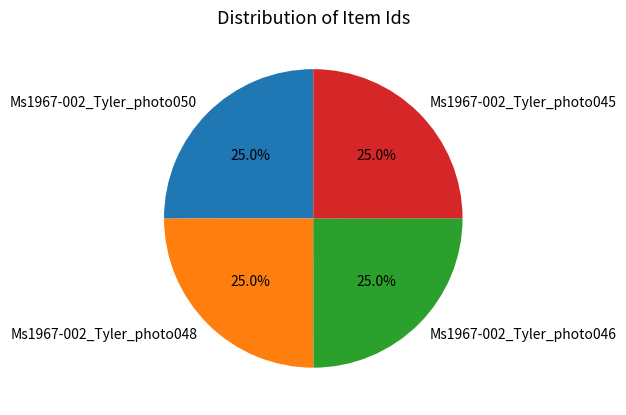

To the nearest percent, what portion does Ms1967-002_Tyler_photo045 represent?

25%